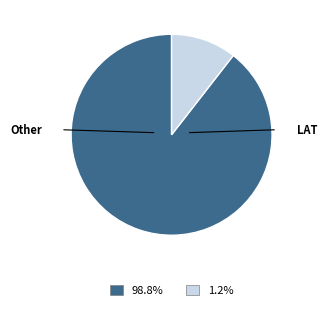

Does any single category account for the majority?

Yes